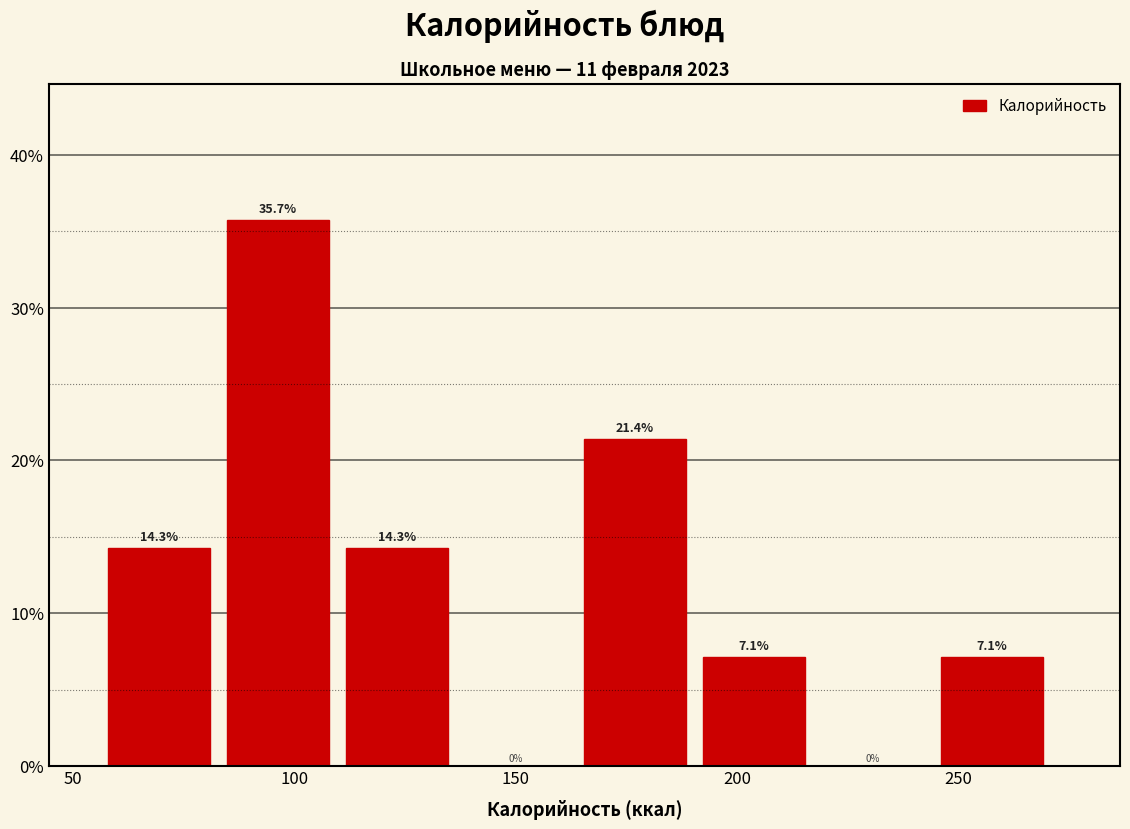

Reading left to right, transcribe this chart: for each bar, give the range it covers on the x-axis and its height. The bar edges are not printed on the chart, so give them approximately, as read against the axis.

60 to 85: 14.3
85 to 110: 35.7
110 to 140: 14.3
140 to 165: 0.0
165 to 190: 21.4
190 to 220: 7.1
220 to 245: 0.0
245 to 275: 7.1